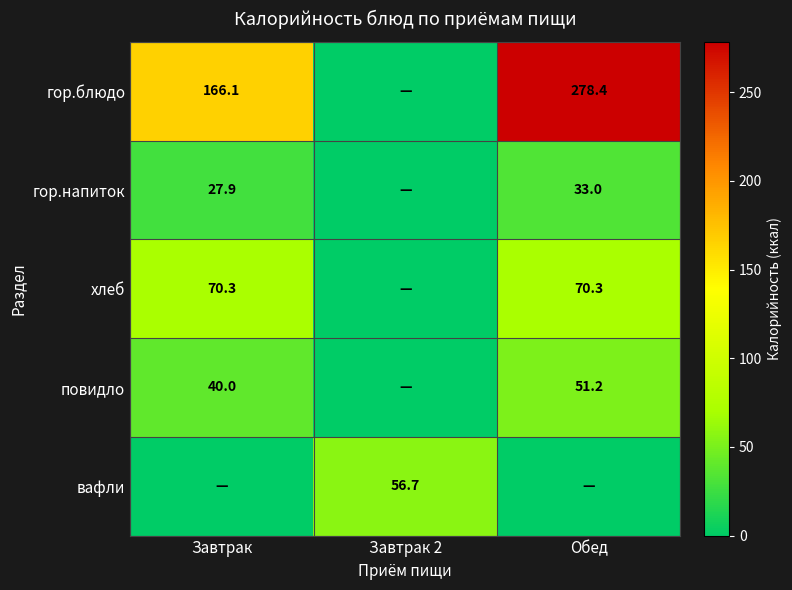

Is the value of повидло at Завтрак greater than the value of гор.напиток at Обед?

Yes